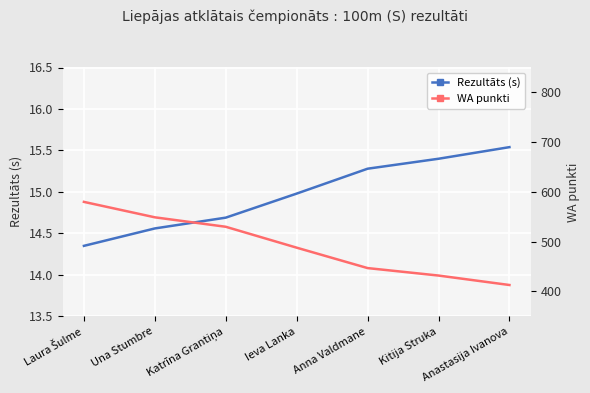

Reading left to right, extract all data points from this chart.

Rezultāts (s): Laura Šulme=14.3	Una Stumbre=14.6	Katrīna Grantiņa=14.7	Ieva Lanka=15.0	Anna Valdmane=15.3	Kitija Struka=15.4	Anastasija Ivanova=15.5
WA punkti: Laura Šulme=580.0	Una Stumbre=549.0	Katrīna Grantiņa=530.0	Ieva Lanka=488.0	Anna Valdmane=447.0	Kitija Struka=432.0	Anastasija Ivanova=413.0